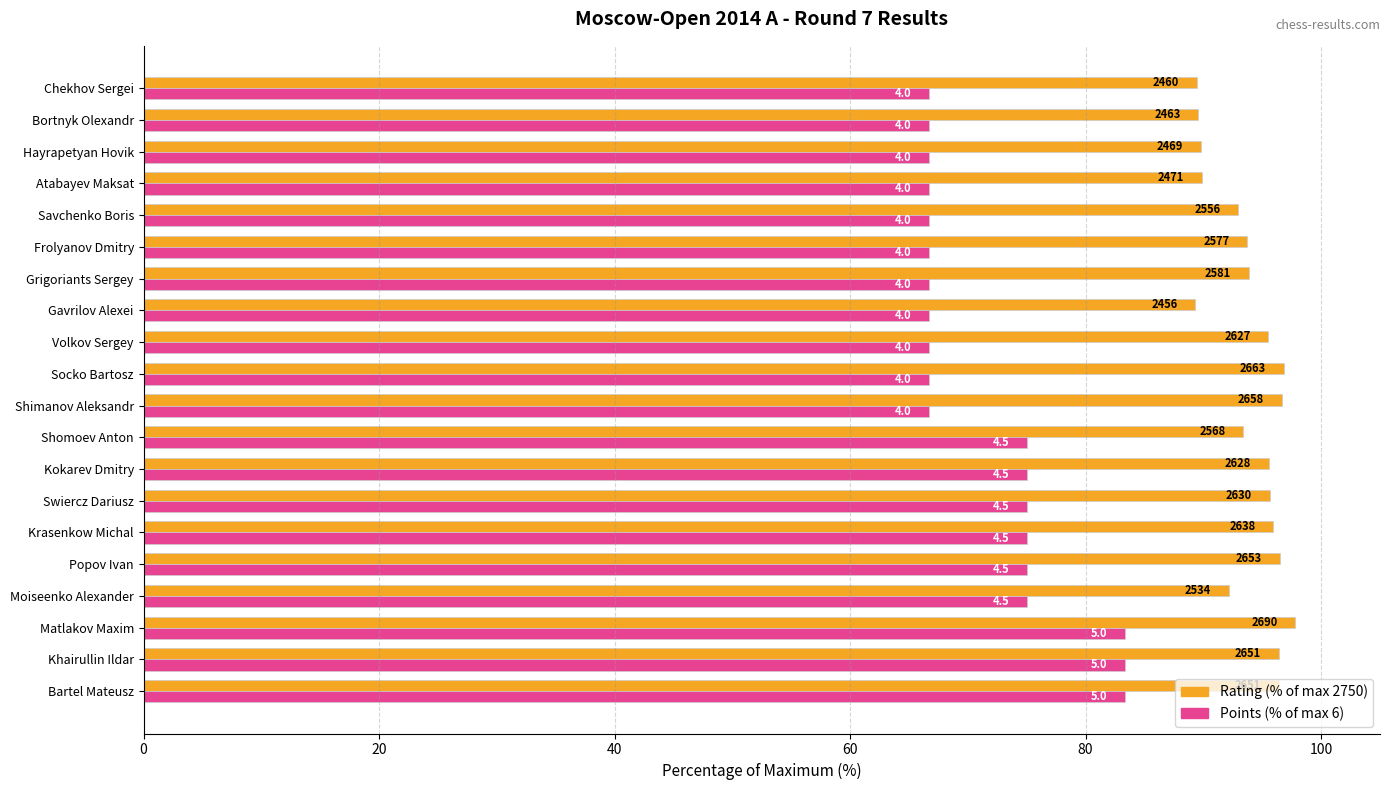

At how many categories does at least one series exceed 67?

20